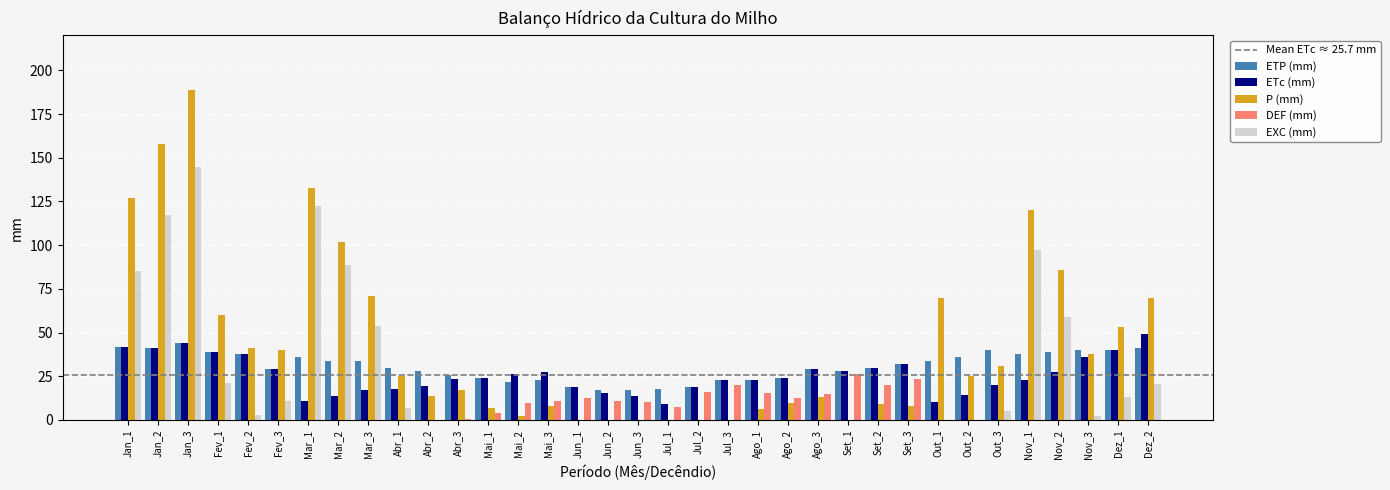

Reading left to right, list all the values displayed in this chart.

ETP: 42.0	41.0	44.0	39.0	38.0	29.0	36.0	34.0	34.0	30.0	28.0	26.0	24.0	22.0	23.0	19.0	17.0	17.0	18.0	19.0	23.0	23.0	24.0	29.0	28.0	30.0	32.0	34.0	36.0	40.0	38.0	39.0	40.0	40.0	41.0
ETc: 42.0	41.0	44.0	39.0	38.0	29.0	10.8	13.6	17.0	18.0	19.6	23.4	24.0	26.4	27.6	19.0	15.3	13.6	9.0	19.0	23.0	23.0	24.0	29.0	28.0	30.0	32.0	10.2	14.4	20.0	22.8	27.3	36.0	40.0	49.2
P: 127.0	158.0	189.0	60.0	41.0	40.0	133.0	102.0	71.0	25.0	14.0	17.0	7.0	2.0	8.0	0.0	0.0	0.0	0.0	0.0	0.0	6.0	10.0	13.0	0.0	9.0	8.0	70.0	25.0	31.0	120.0	86.0	38.0	53.0	70.0
DEF: 0.0	0.0	0.0	0.0	0.0	0.0	0.0	0.0	0.0	0.0	0.2	0.7	3.9	10.0	10.9	12.4	11.0	10.4	7.2	15.8	20.0	15.3	12.9	14.9	26.6	20.2	23.3	0.0	0.0	0.0	0.0	0.0	0.0	0.0	0.0
EXC: 85.0	117.0	145.0	21.0	3.0	11.0	122.2	88.4	54.0	7.0	0.0	0.0	0.0	0.0	0.0	0.0	0.0	0.0	0.0	0.0	0.0	0.0	0.0	0.0	0.0	0.0	0.0	0.0	0.0	5.2	97.2	58.7	2.0	13.0	20.8